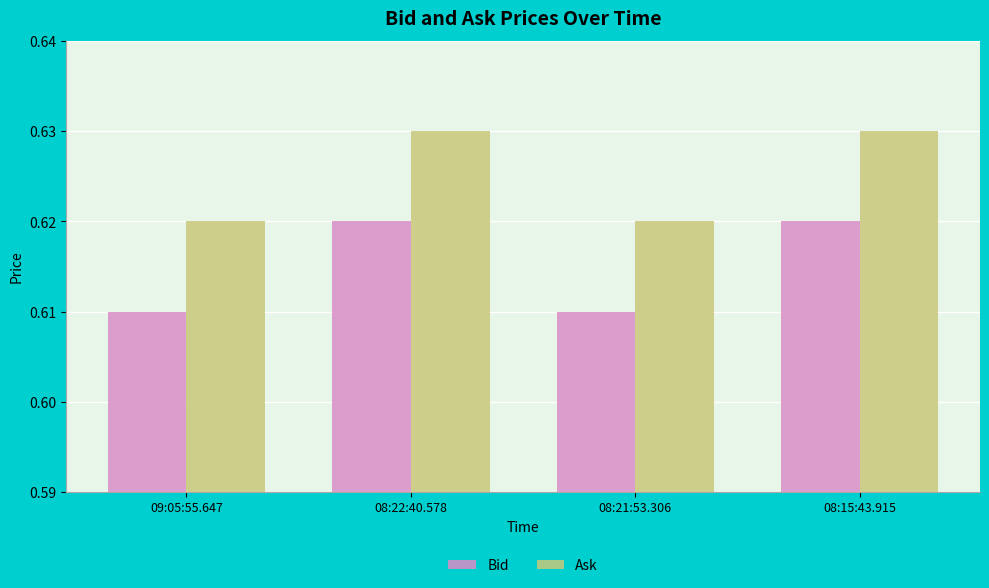

What is the sum of the Ask values at 09:05:55.647 and 08:21:53.306?

1.2